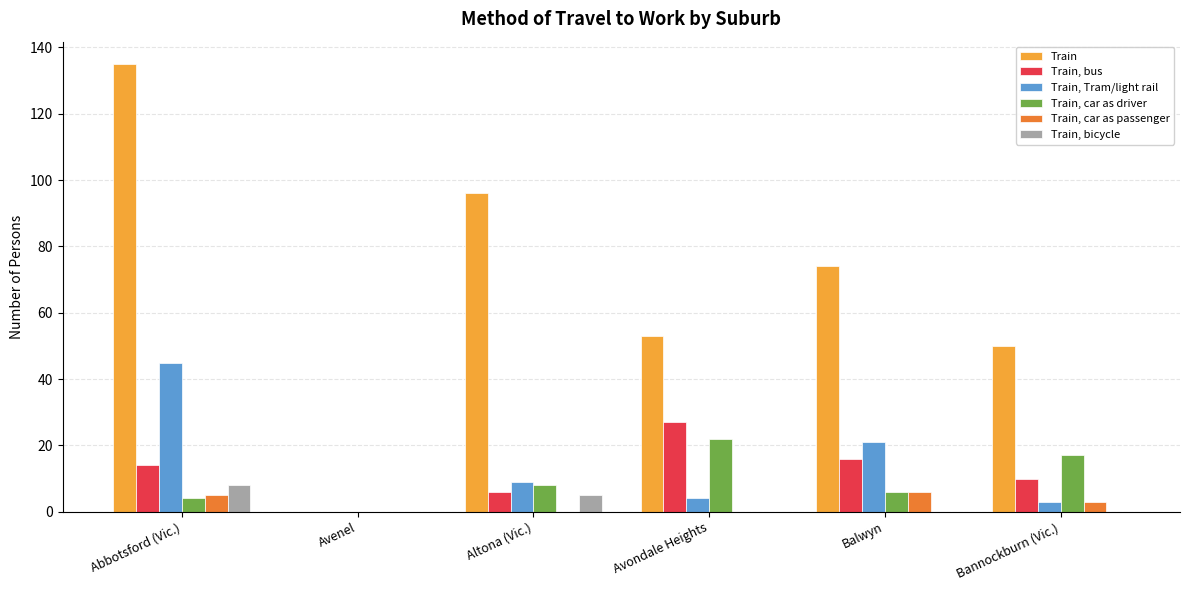

What value does the Train, car as passenger series have at Bannockburn (Vic.)?

3